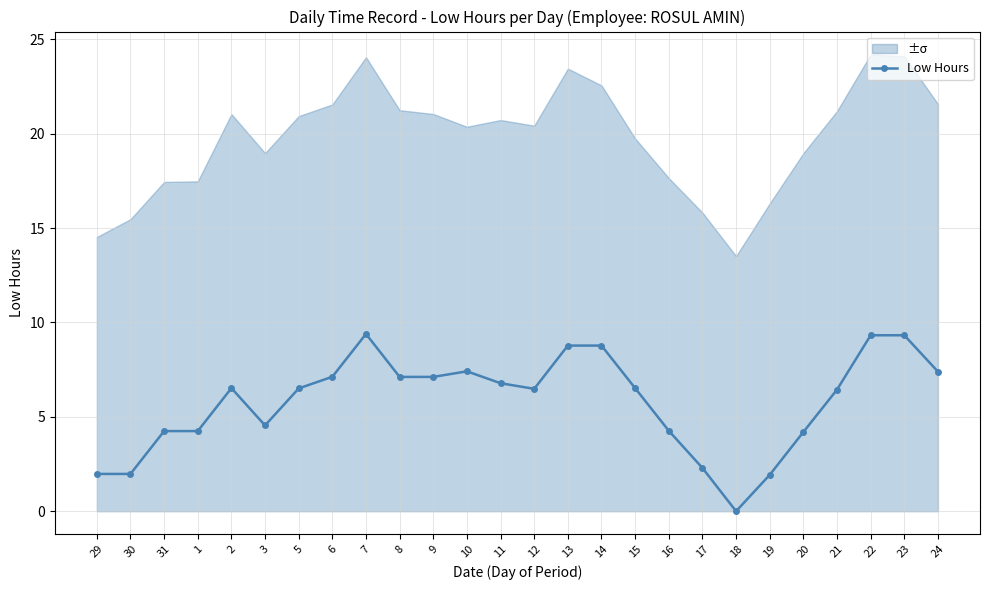

How many values are below 6?

10